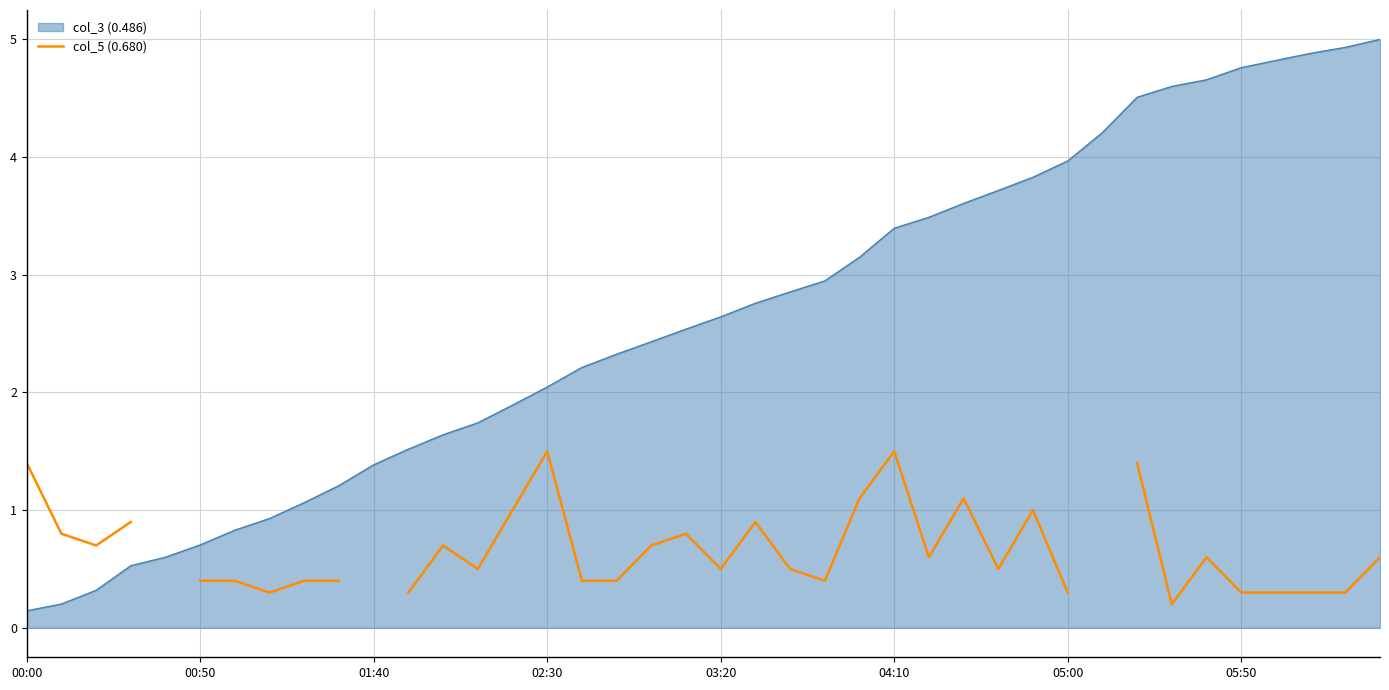

What is the difference between the second highest and minimum values?

1.3